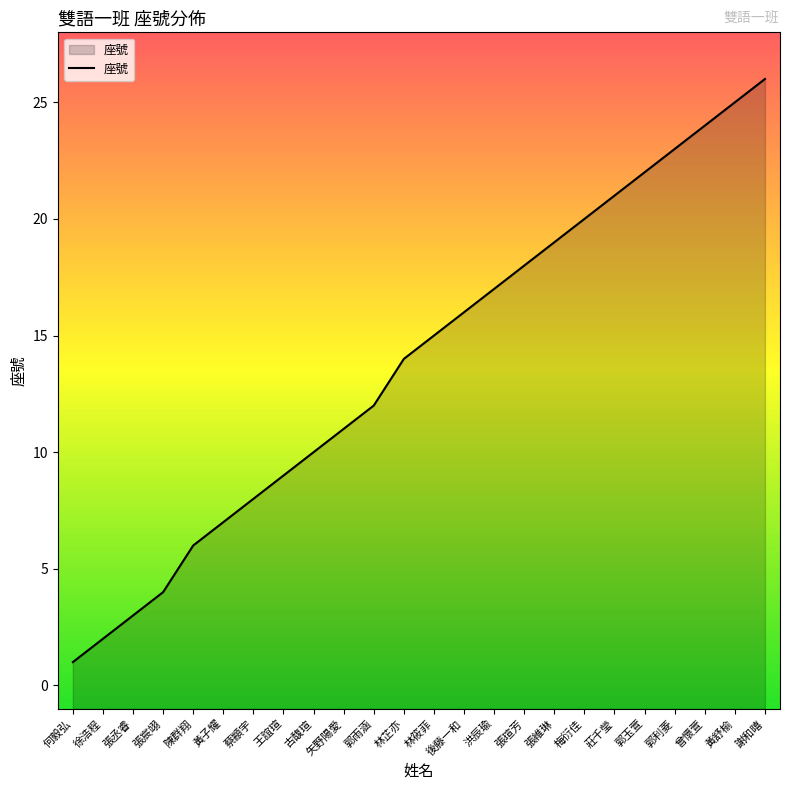

Where is the data nearest to the value 13?

郭雨涵